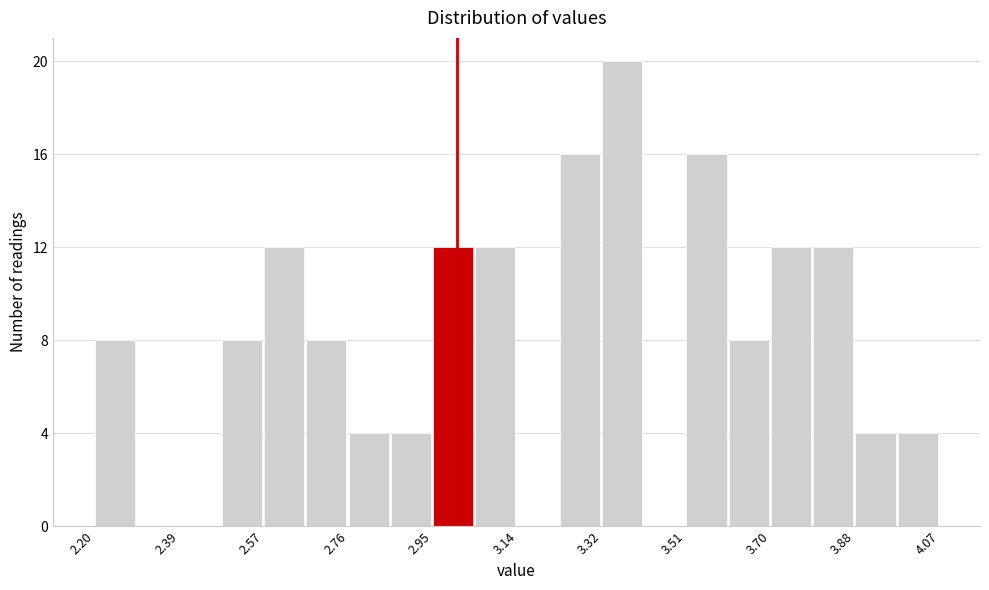

How tall is the bar that spans 3.88 to 3.98 on the x-axis? Neither the bar edges nor the heights are printed on the chart, so give them approximately, as read against the axes.

4